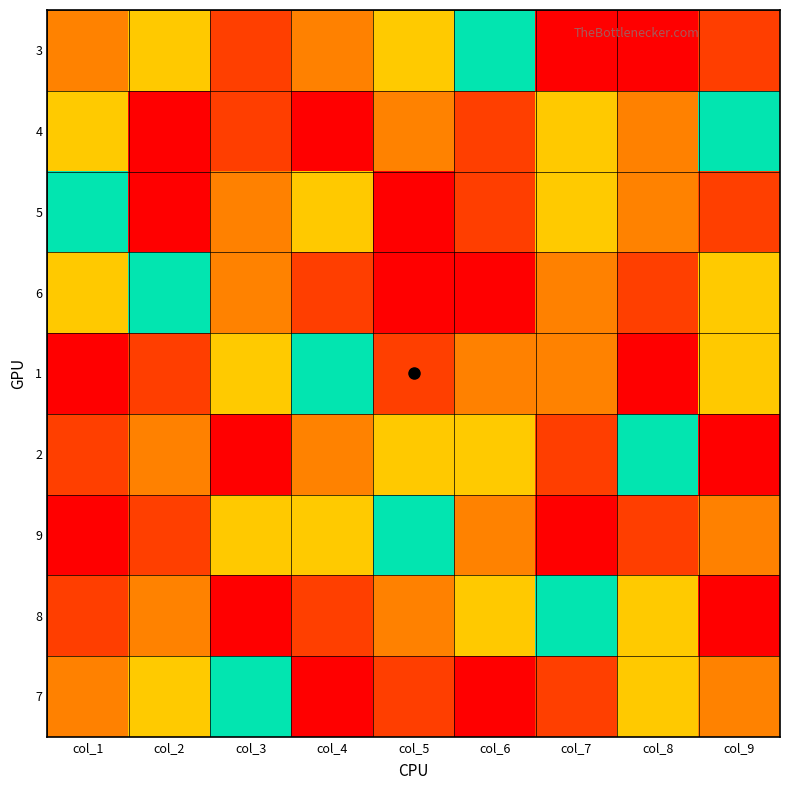

What is the difference between the highest and lowest values at col_6?

8